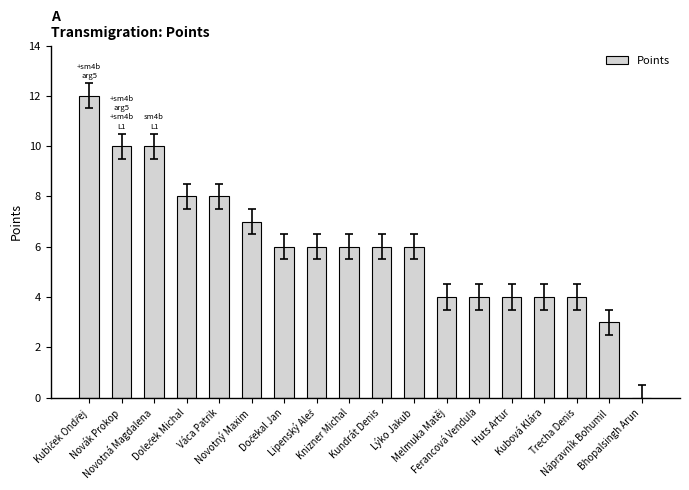

What is the sum of all values?

108